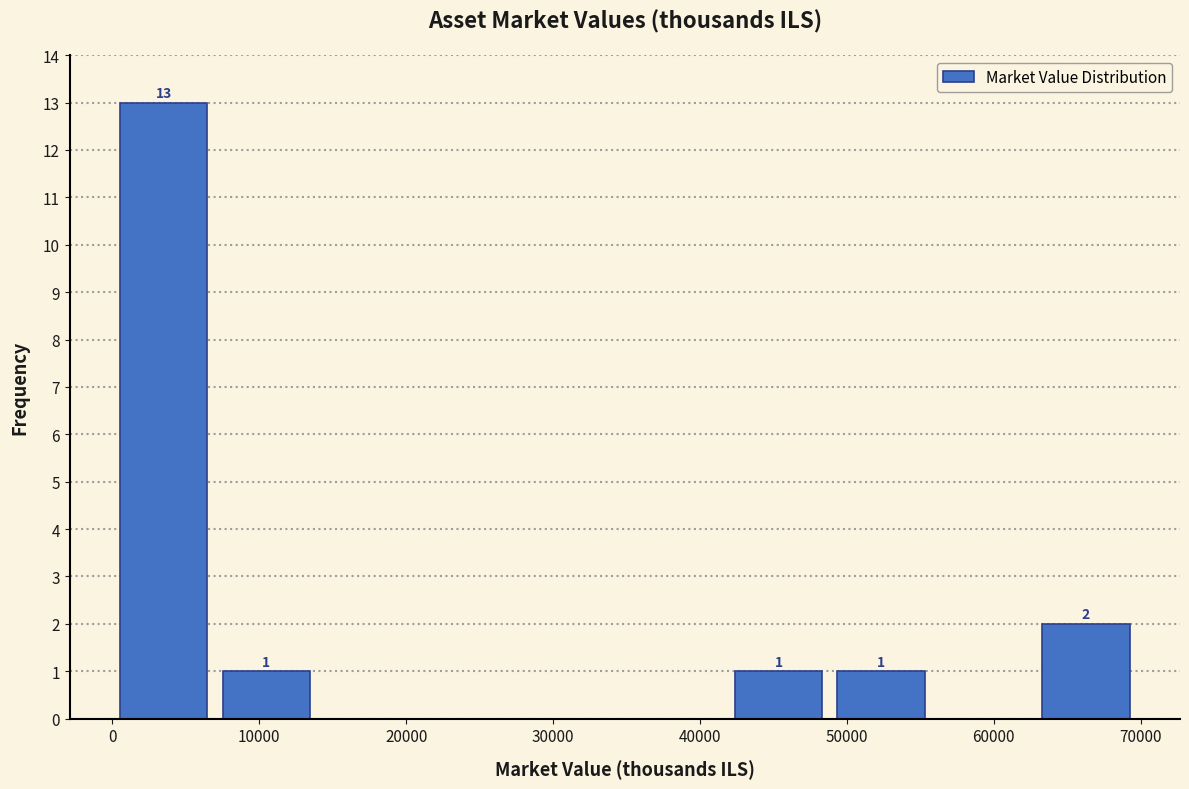

Which range on the x-axis has the tallest bar?

0 to 7000